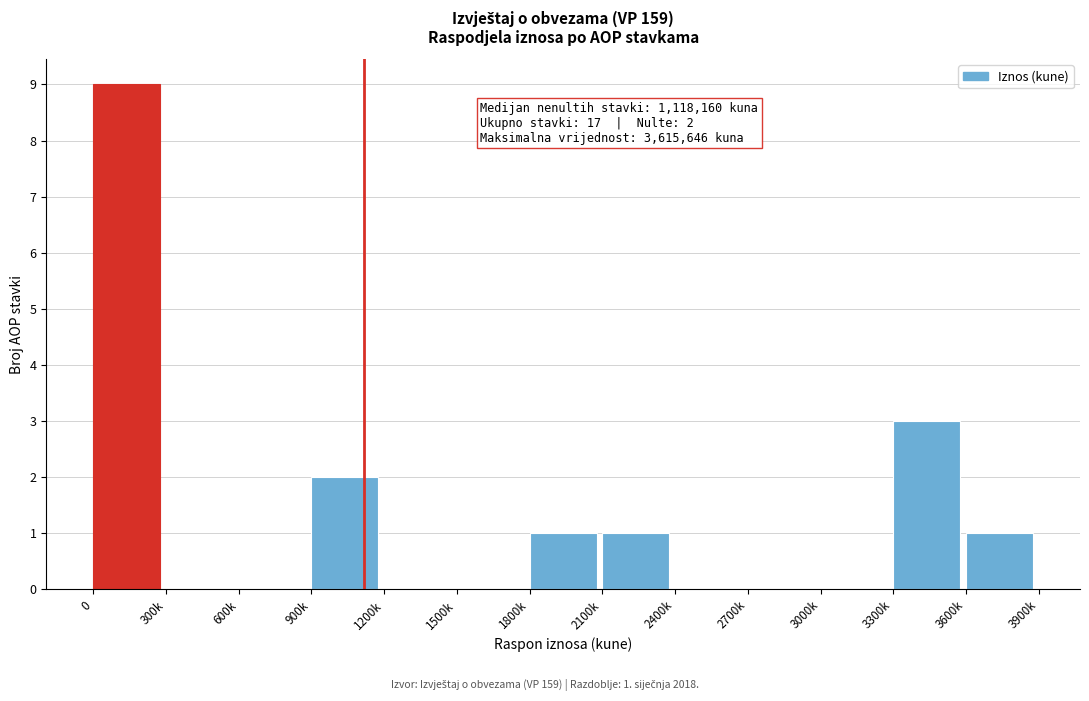

Reading right to left, transcribe all the data shown in this chart.

3600k=1	3300k=3	3000k=0	2700k=0	2400k=0	2100k=1	1800k=1	1500k=0	1200k=0	900k=2	600k=0	300k=0	0=9